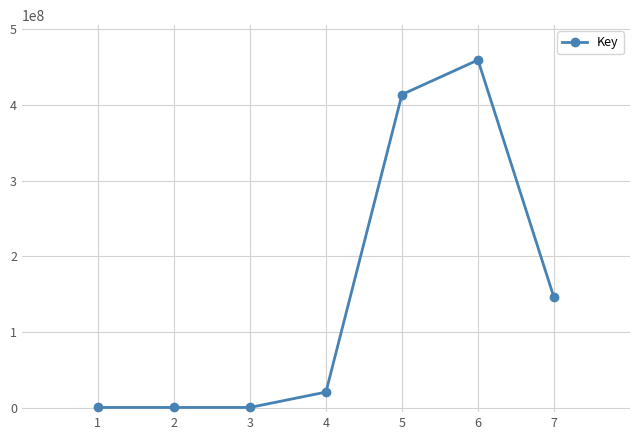

True or false: there are more than 0 points higher than both neighbors.

True